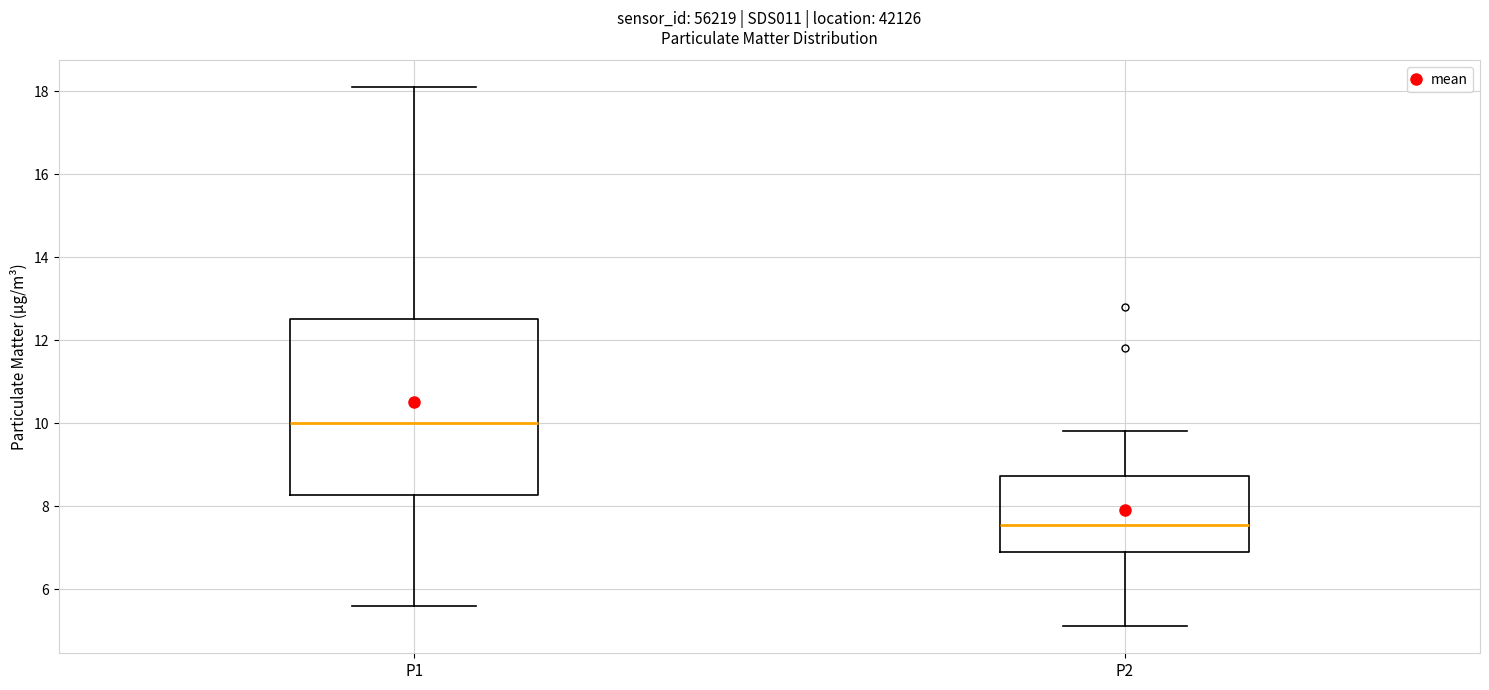

Which box has the lowest median line?

P2